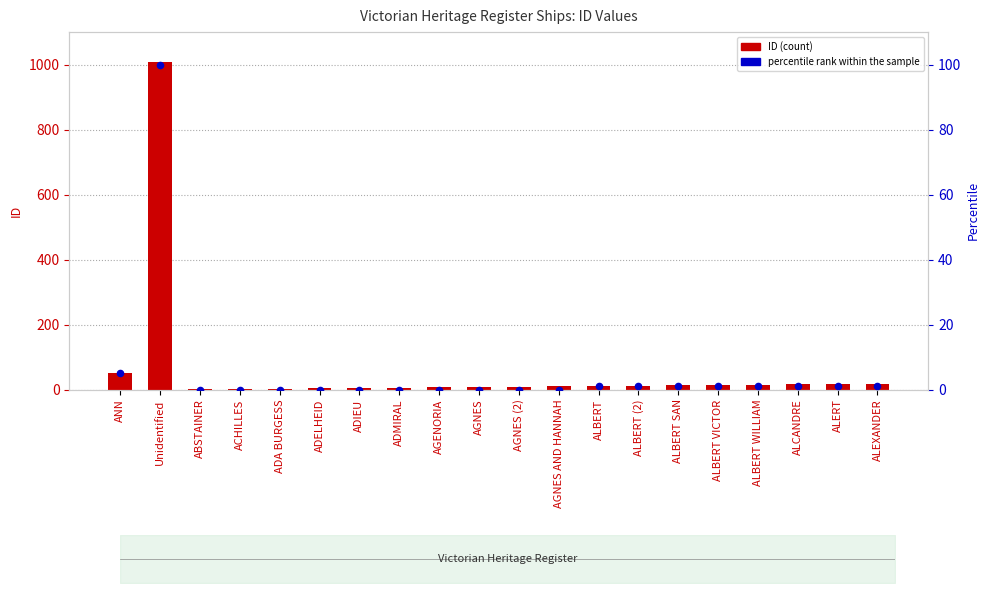

Which series contains the lowest Y value?

percentile rank within the sample